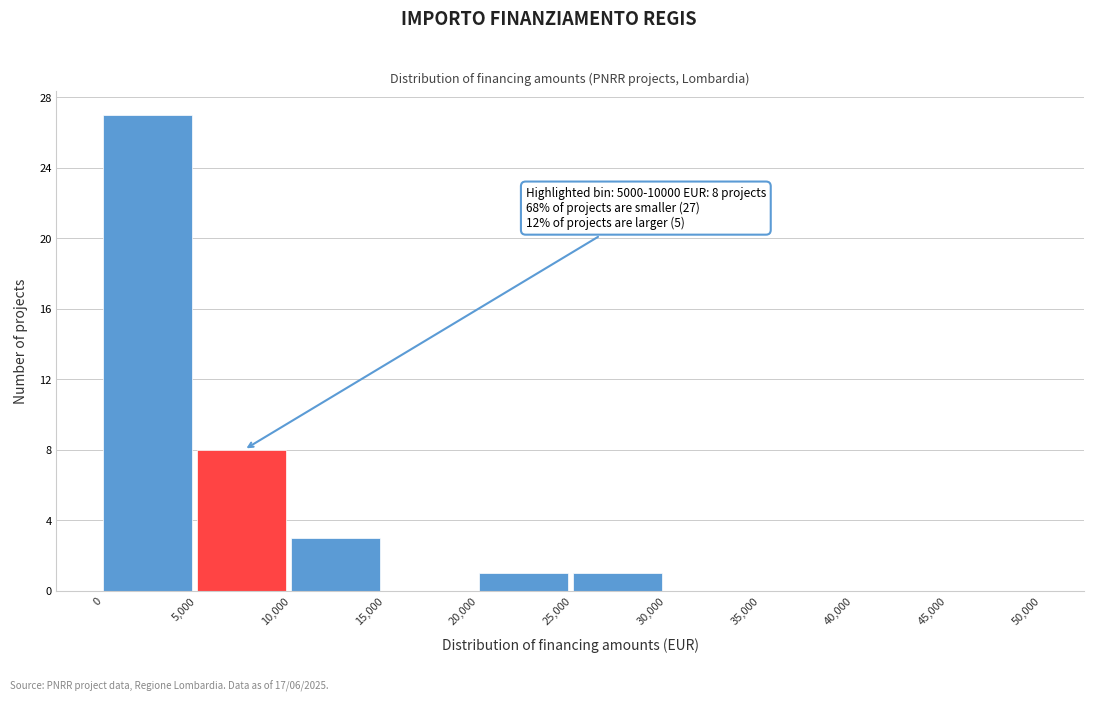

Which range on the x-axis has the tallest bar?

0 to 5,000